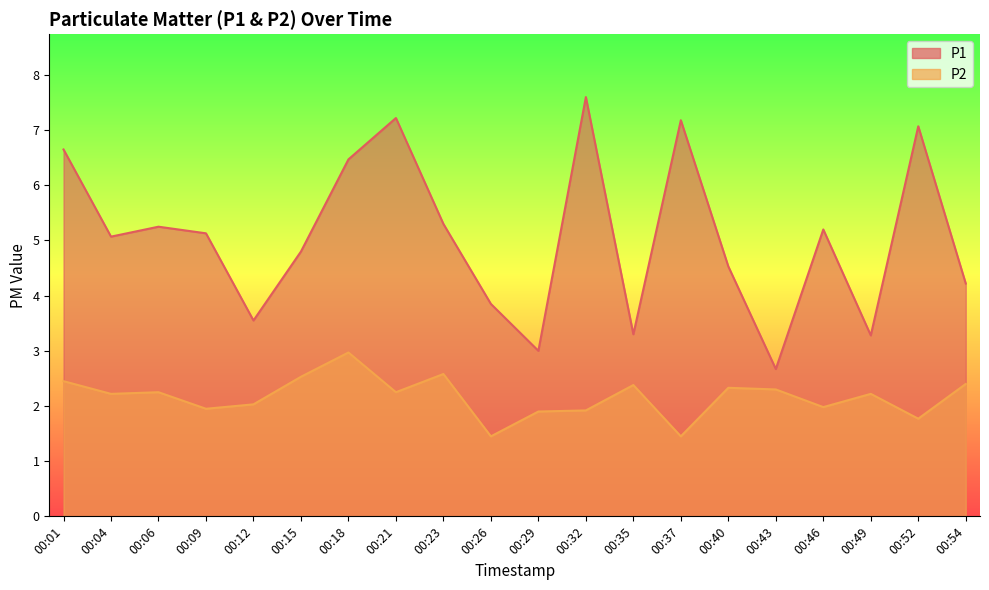

Reading right to left, what are all the values shown in this chart?

P1: 00:54=4.2	00:52=7.1	00:49=3.3	00:46=5.2	00:43=2.7	00:40=4.5	00:37=7.2	00:35=3.3	00:32=7.6	00:29=3.0	00:26=3.9	00:23=5.3	00:21=7.2	00:18=6.5	00:15=4.8	00:12=3.5	00:09=5.1	00:06=5.2	00:04=5.1	00:01=6.7
P2: 00:54=2.4	00:52=1.8	00:49=2.2	00:46=2.0	00:43=2.3	00:40=2.3	00:37=1.4	00:35=2.4	00:32=1.9	00:29=1.9	00:26=1.4	00:23=2.6	00:21=2.2	00:18=3.0	00:15=2.5	00:12=2.0	00:09=1.9	00:06=2.2	00:04=2.2	00:01=2.5